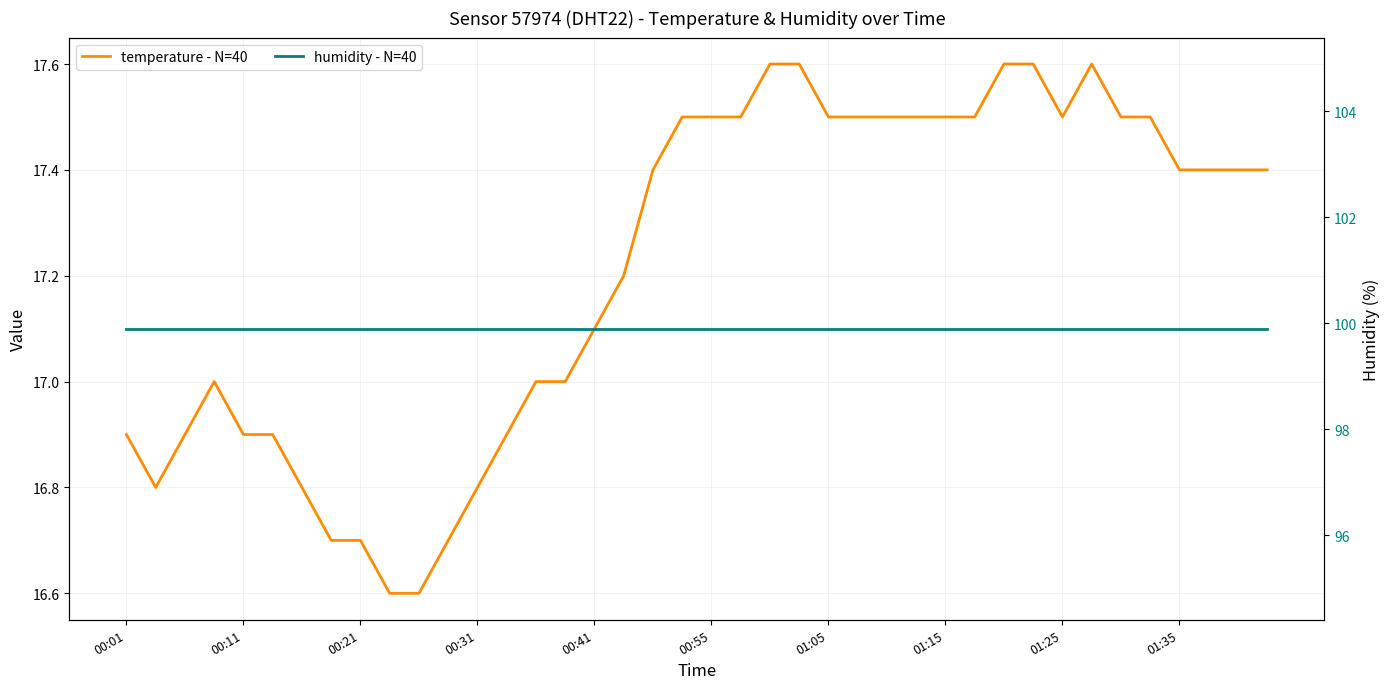

True or false: humidity - N=40 and temperature - N=40 cross at least once.

False